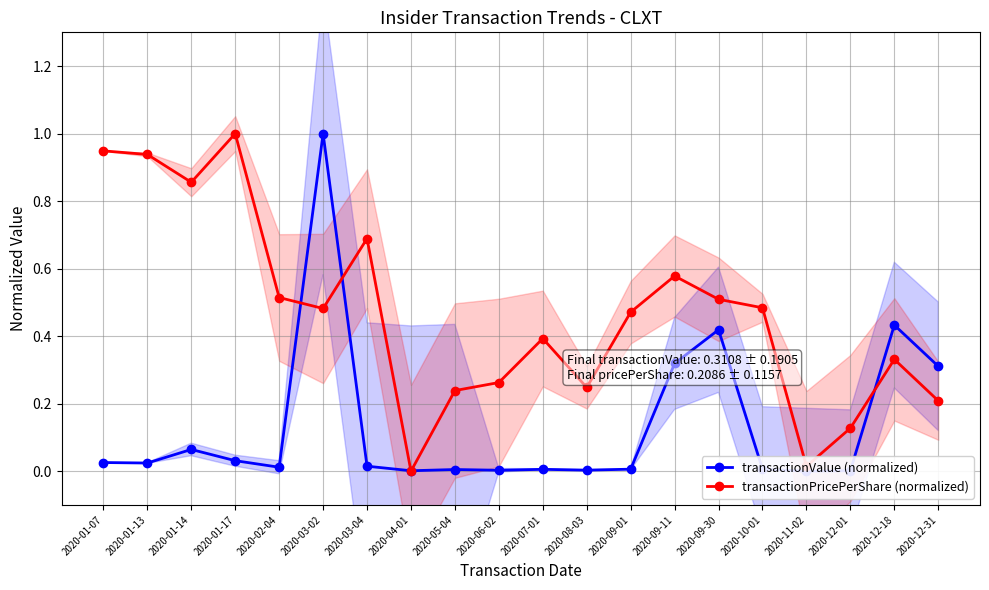

Is it true that transactionPricePerShare (normalized) equals 0.3 at 2020-06-02?

True